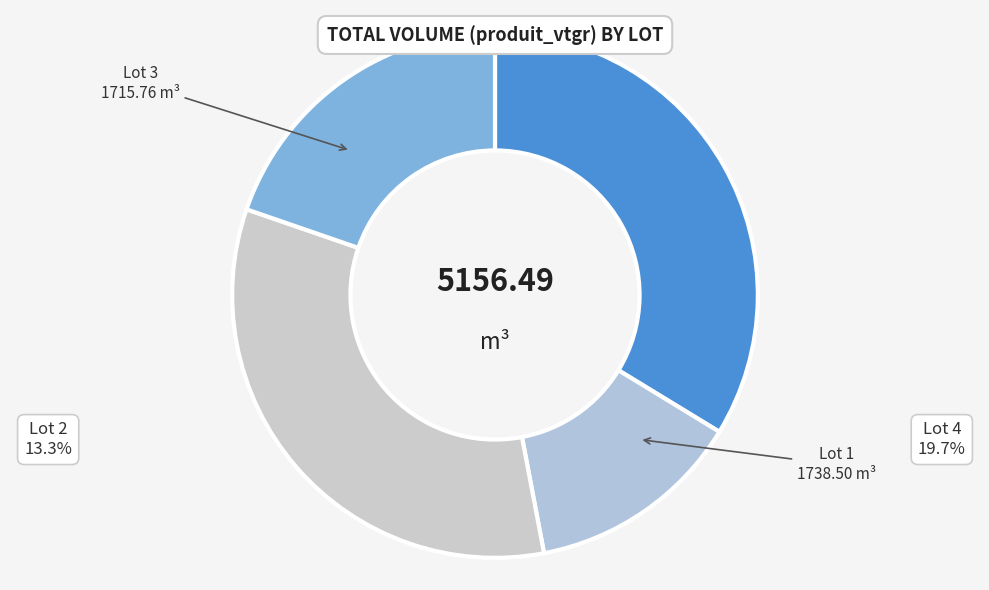

True or false: Lot 1 accounts for 39% of the total.

False